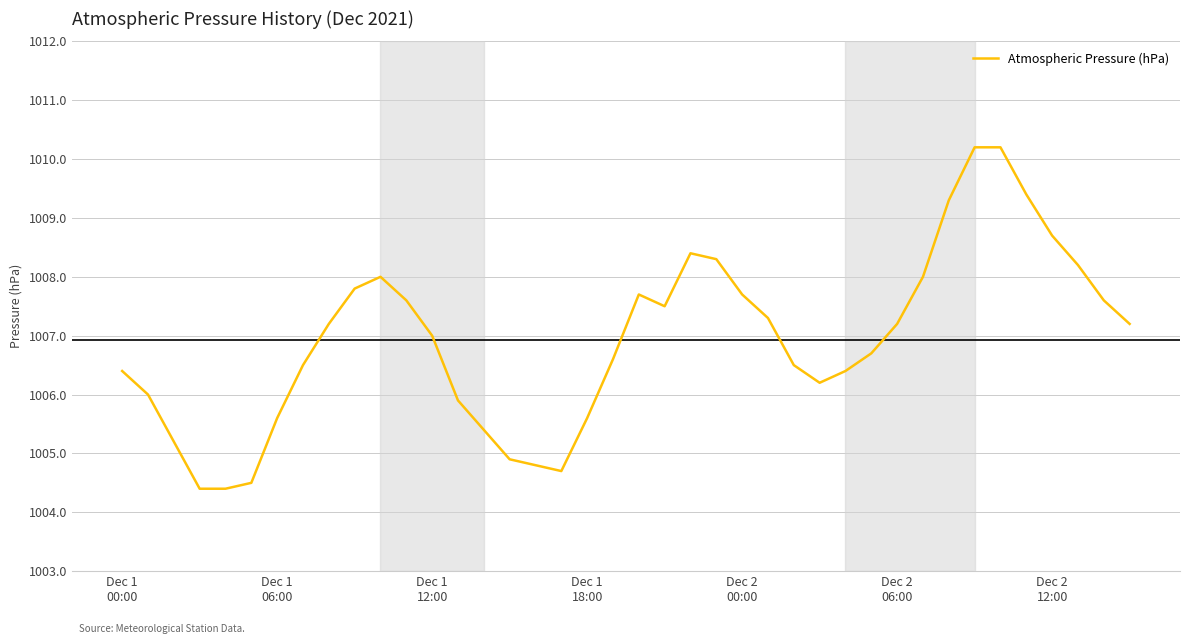

What is the maximum value shown in the chart?

1010.2